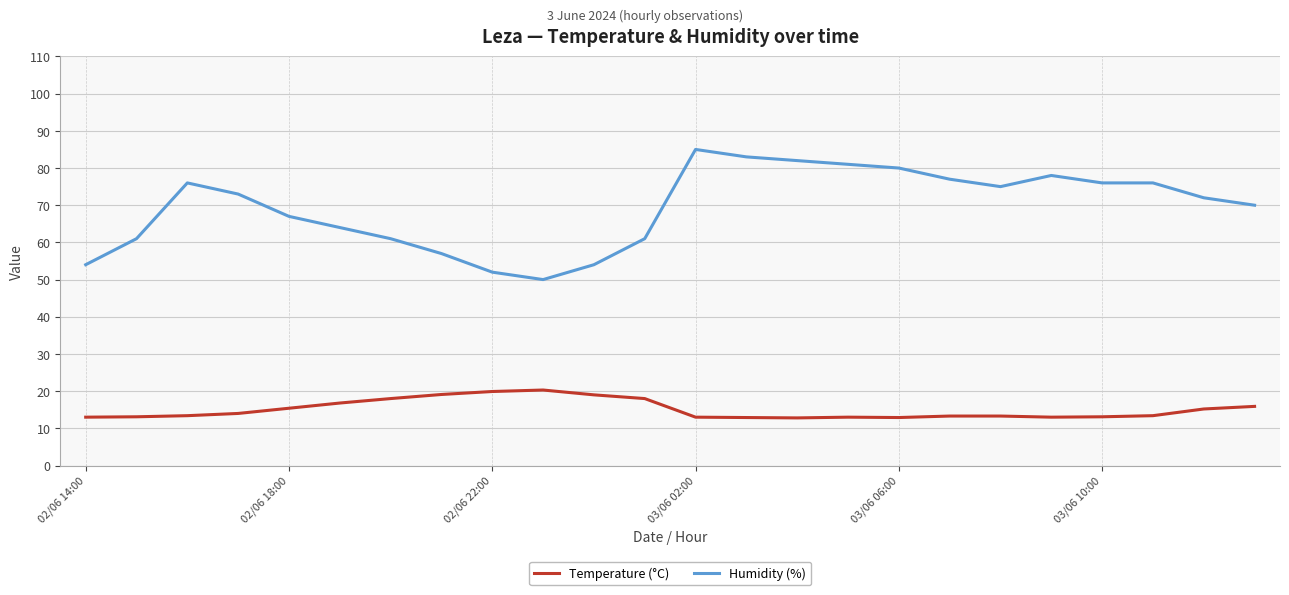

What is the difference between the maximum and minimum values in the Humidity (%) series?

35.0